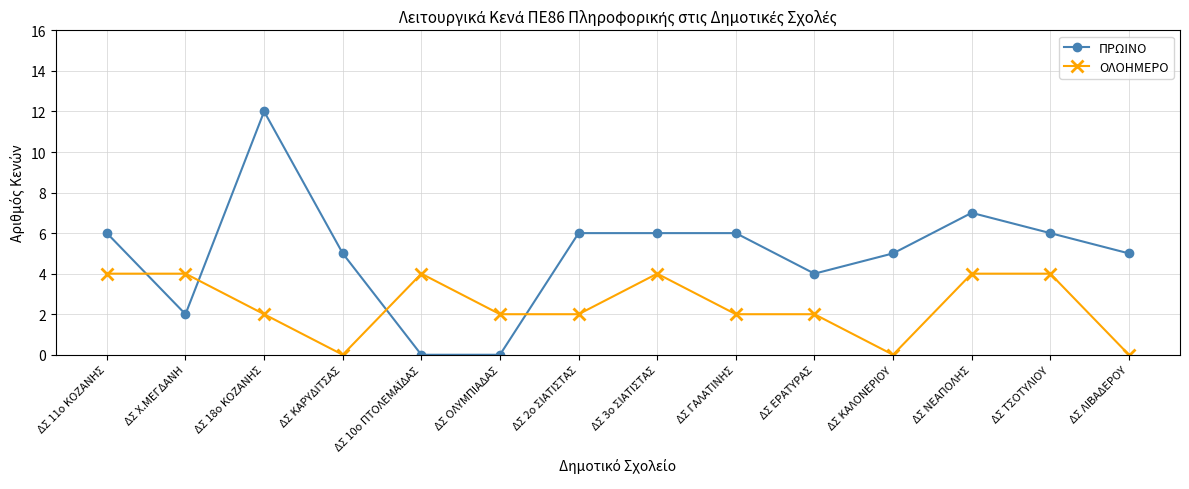

Is it true that ΠΡΩΙΝΟ equals 6 at ΔΣ 2ο ΣΙΑΤΙΣΤΑΣ?

True